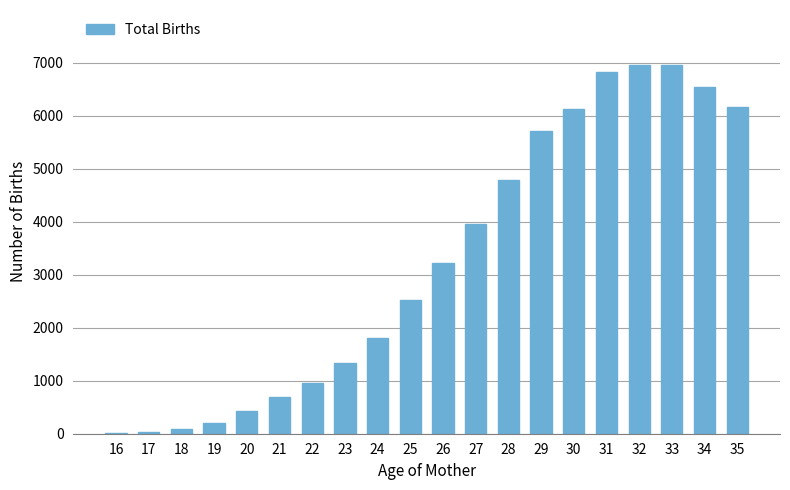

What is the sum of all values?

65374